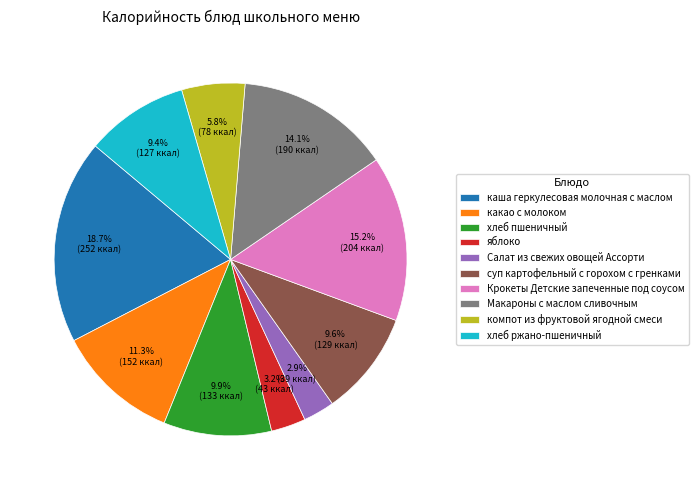

Which category has the biggest portion of the pie?

каша геркулесовая молочная с маслом